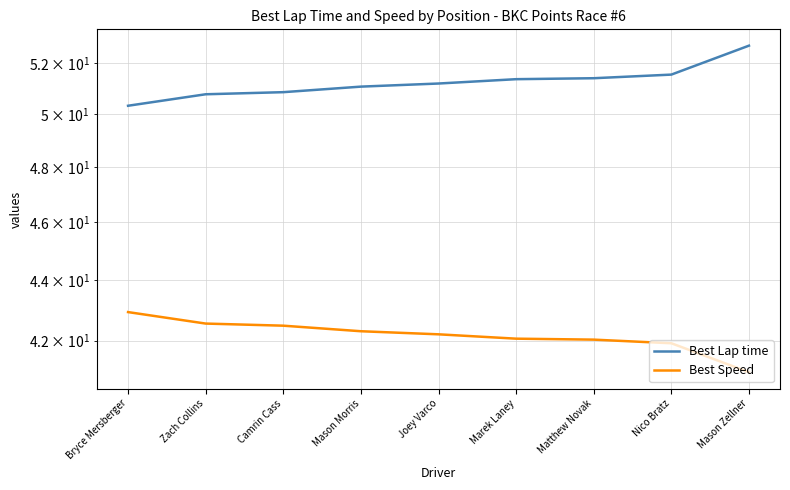

Reading left to right, what are all the values shown in this chart?

Best Lap time: Bryce Mersberger=50.3	Zach Collins=50.8	Camrin Cass=50.8	Mason Morris=51.1	Joey Varco=51.2	Marek Laney=51.3	Matthew Novak=51.4	Nico Bratz=51.5	Mason Zellner=52.7
Best Speed: Bryce Mersberger=42.9	Zach Collins=42.6	Camrin Cass=42.5	Mason Morris=42.3	Joey Varco=42.2	Marek Laney=42.1	Matthew Novak=42.0	Nico Bratz=41.9	Mason Zellner=41.0